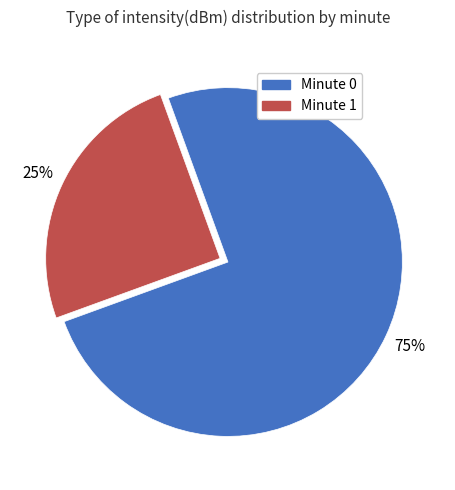

To the nearest percent, what is the difference between the largest and smallest slice percentages?

50%